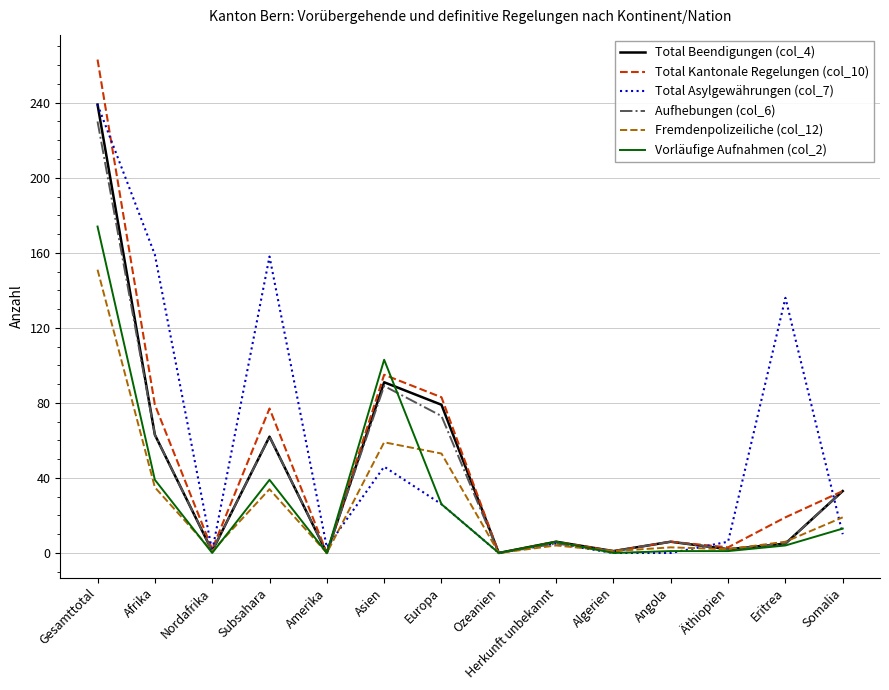

Does the chart have visible grid lines?

Yes